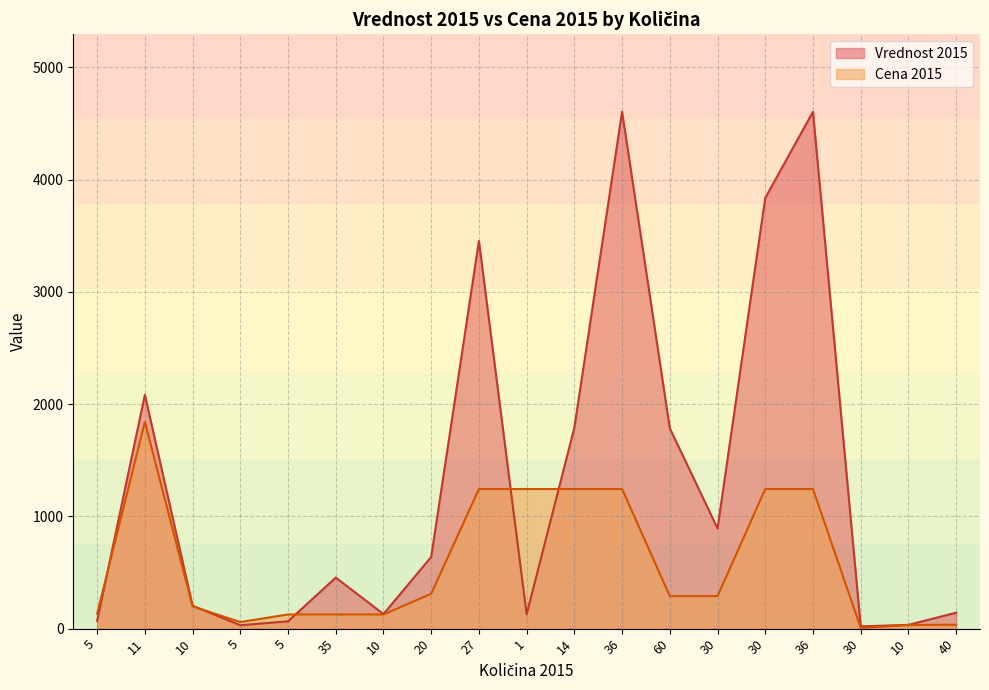

How many data points does each series have?

19